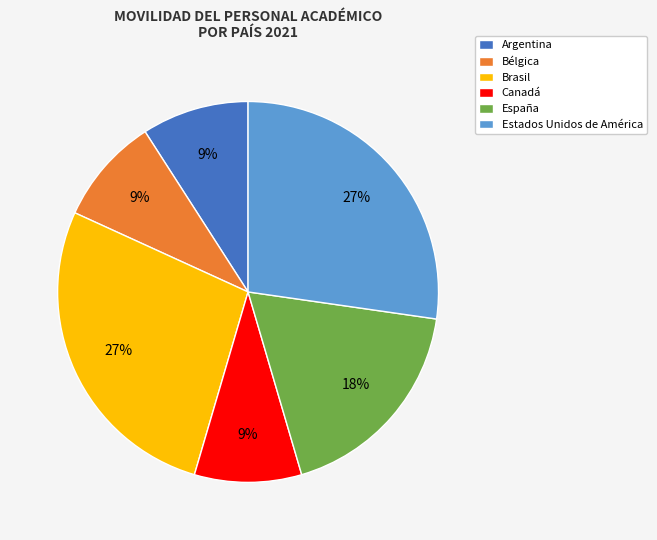

Is the sum of Brasil and Estados Unidos de América greater than half?

Yes